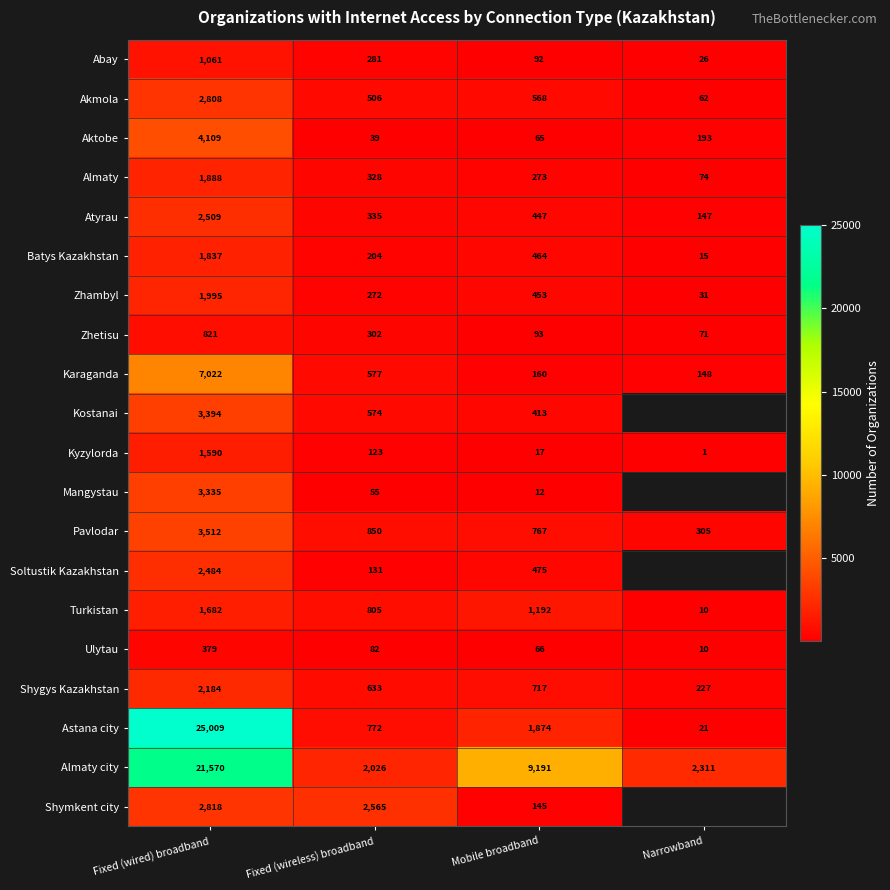

At which label does Karaganda reach its peak?

Fixed (wired) broadband